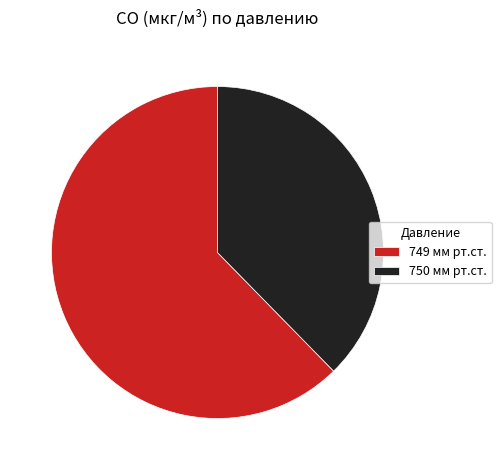

The 749 мм рт.ст. slice represents 75% of the pie. True or false?

False